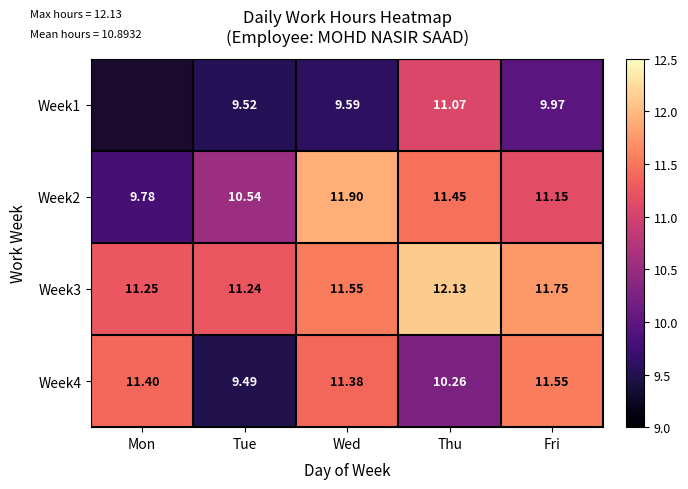

What is the difference between the highest and lowest values at Tue?

1.8